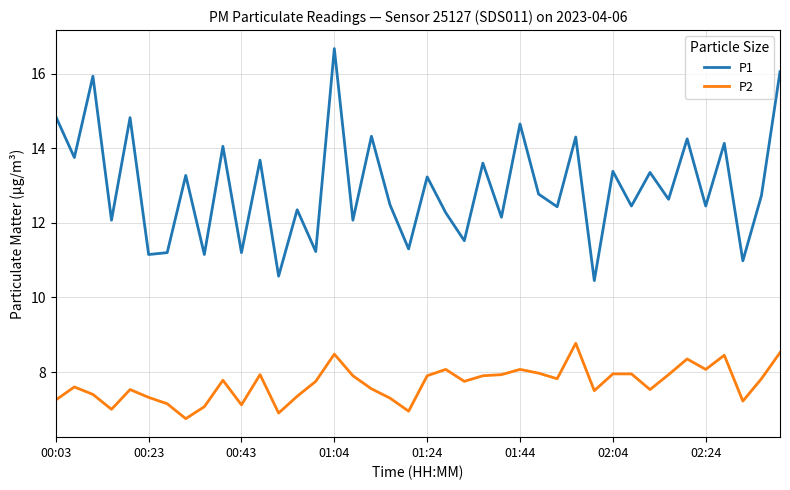

What is the lowest value of the P2 series?

6.8